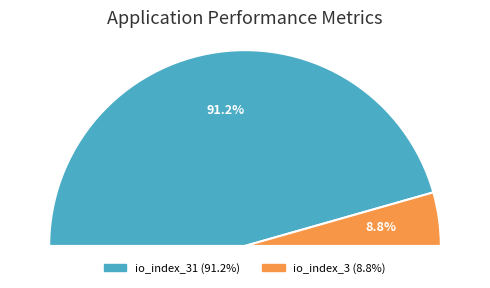

To the nearest percent, what percentage of the pie is io_index_31?

91%